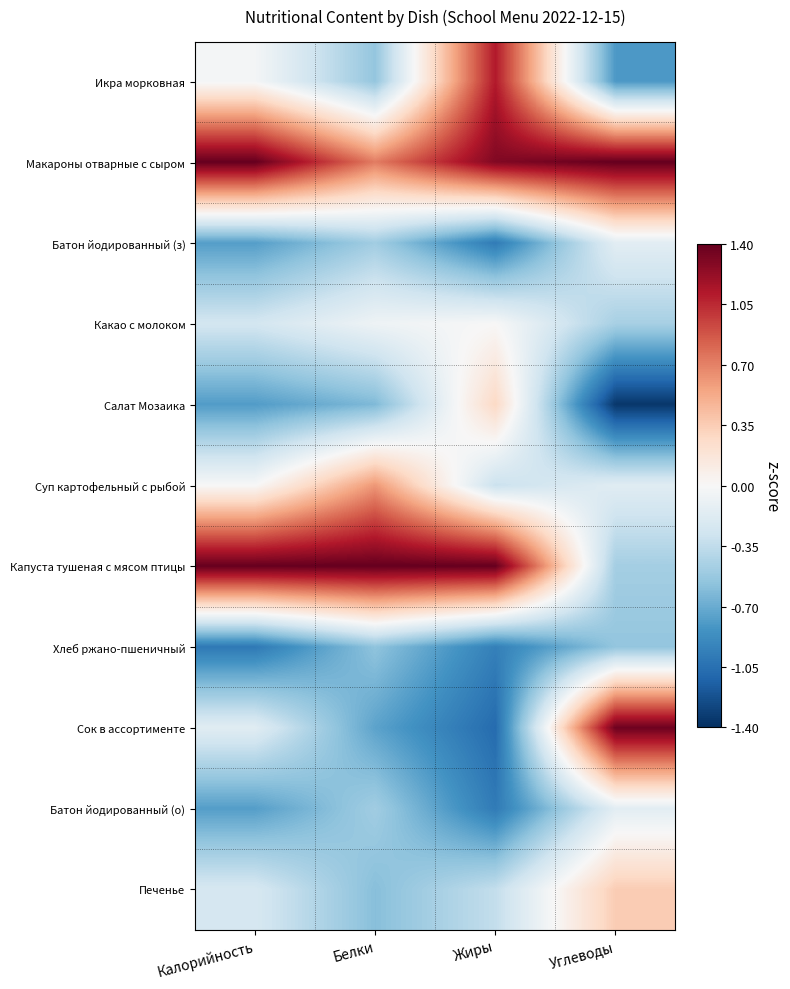

Between Жиры and Углеводы, which is larger?

Жиры